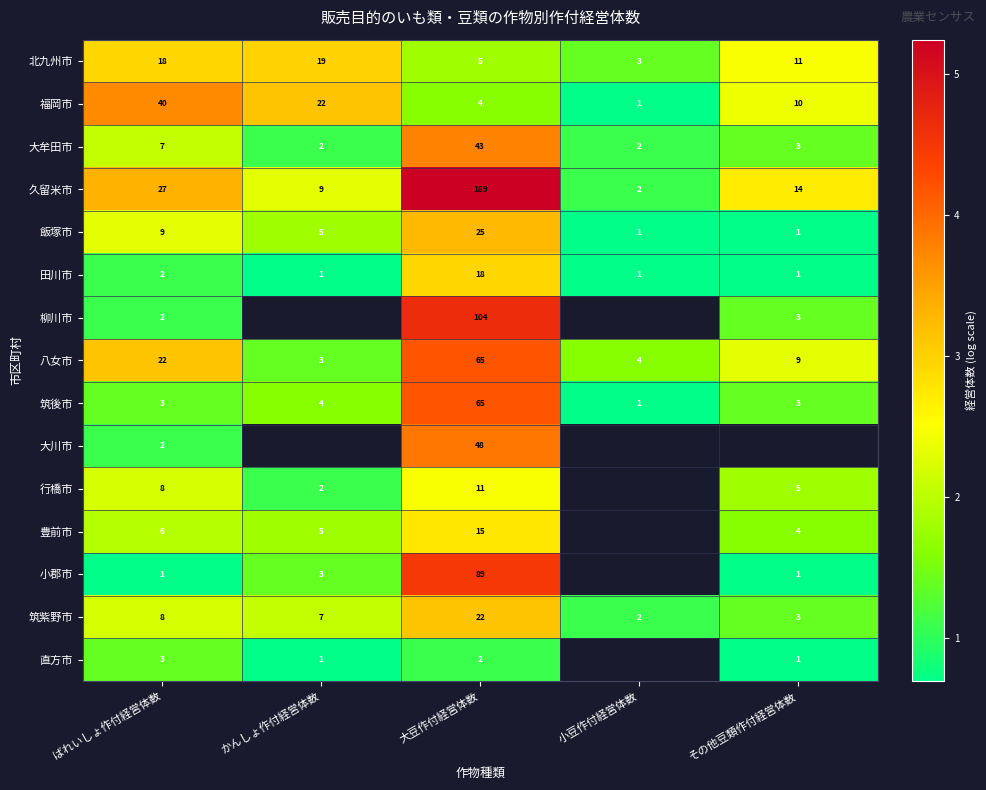

At which label does 福岡市 reach its minimum?

小豆作付経営体数